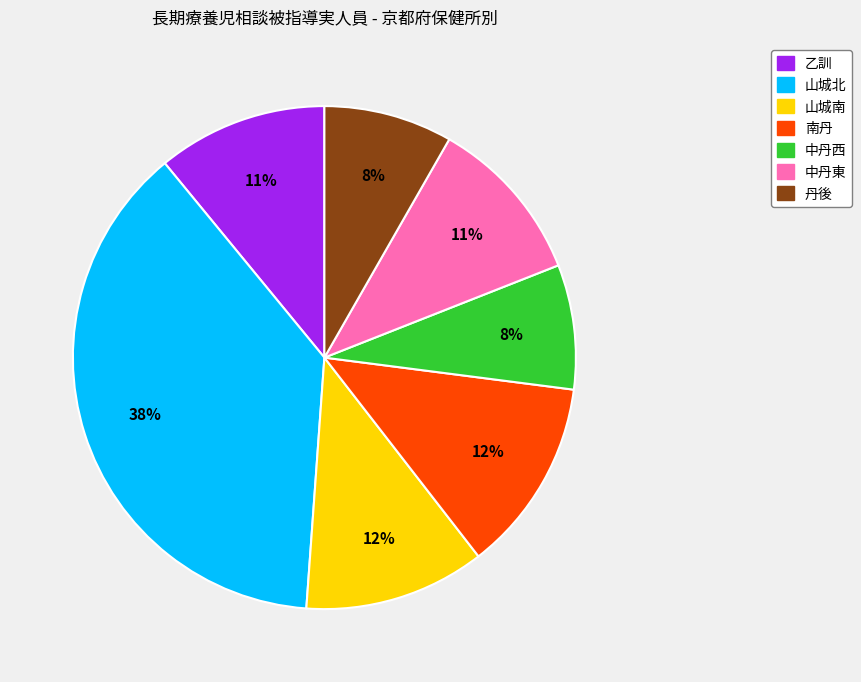

Between 山城南 and 山城北, which is larger?

山城北